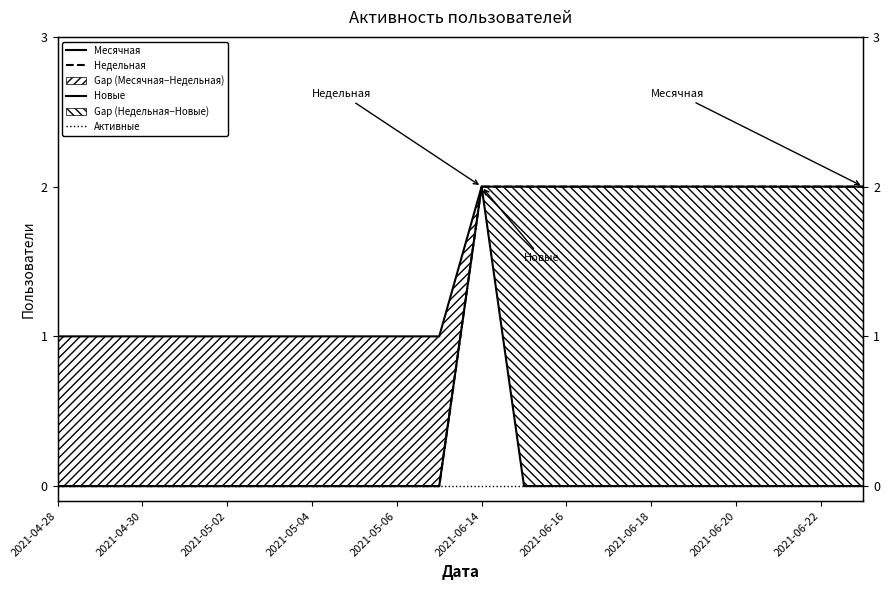

What is the greatest value displayed?

2